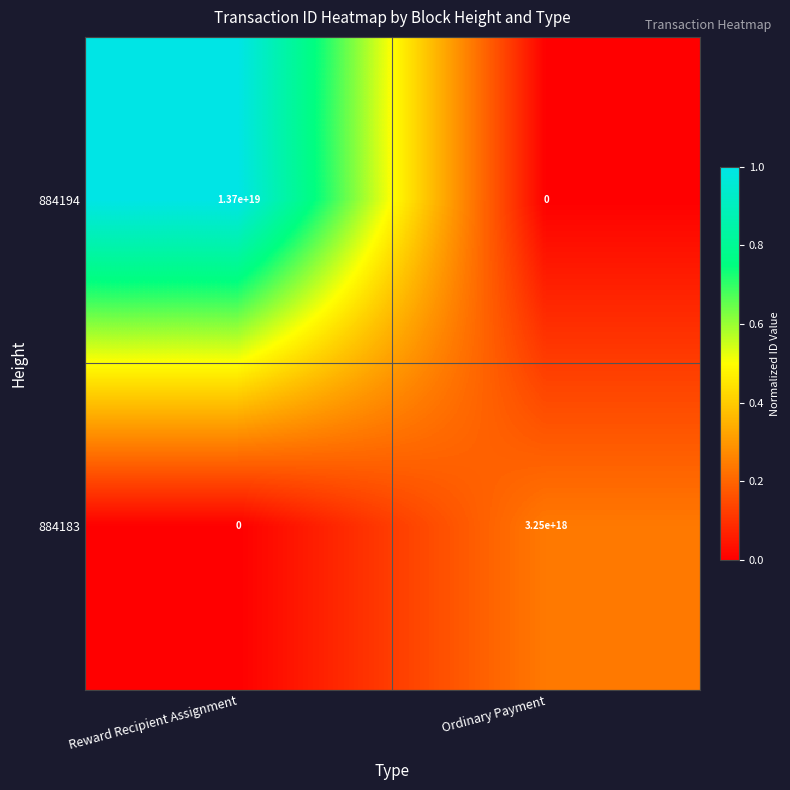

Where is 884183 nearest to the value 1625000000000000000?

Reward Recipient Assignment